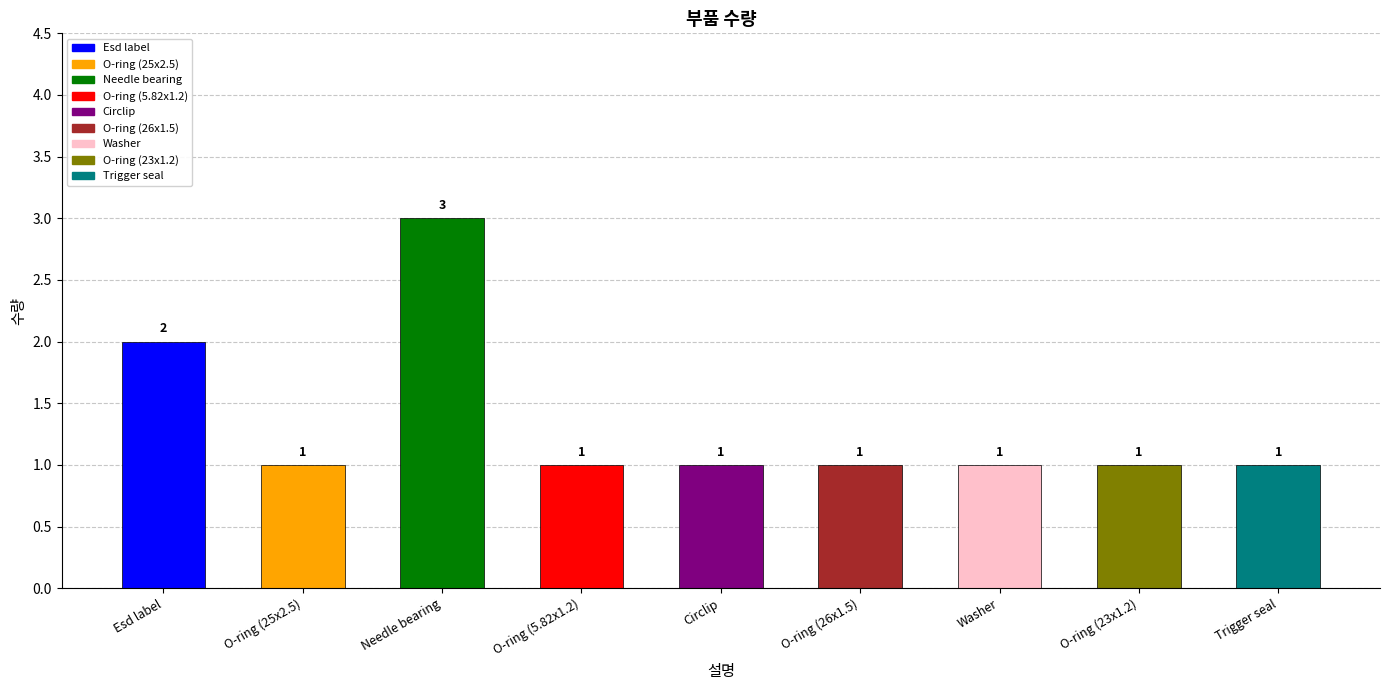

True or false: the data shows 2 at O-ring (26x1.5).

False